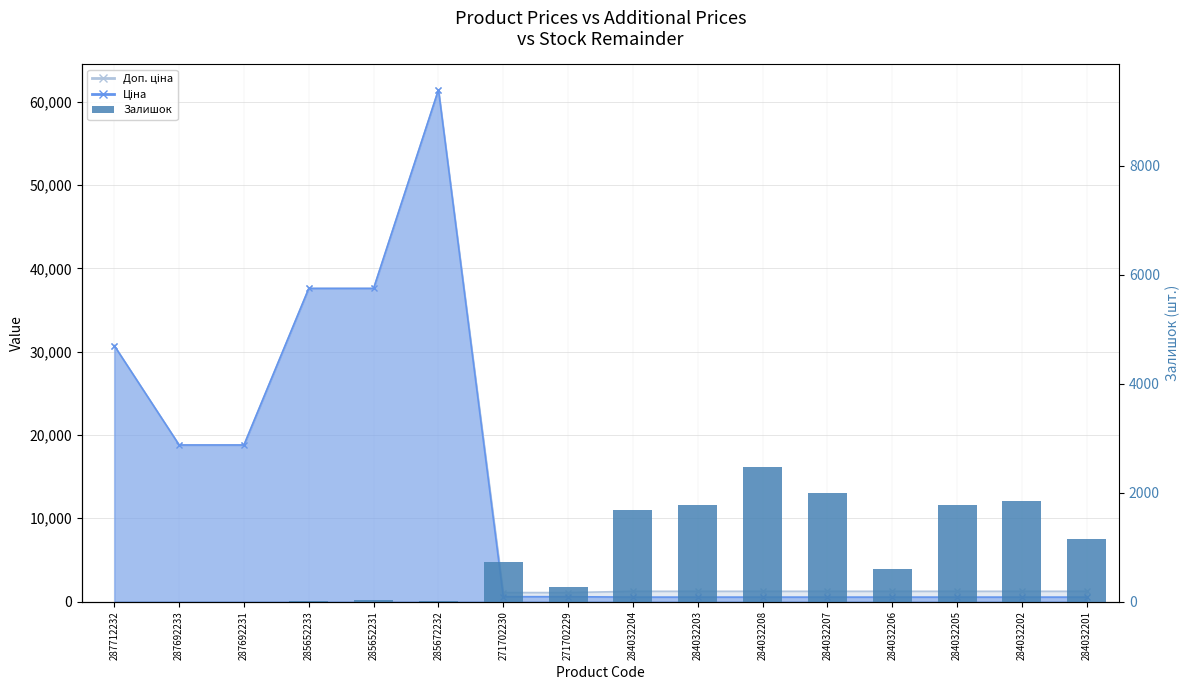

Reading left to right, extract all data points from this chart.

287712232=0	287692233=0	287692231=0	285652233=12	285652231=22	285672232=15	271702230=735	271702229=272	284032204=1682	284032203=1774	284032208=2465	284032207=1986	284032206=605	284032205=1775	284032202=1845	284032201=1153